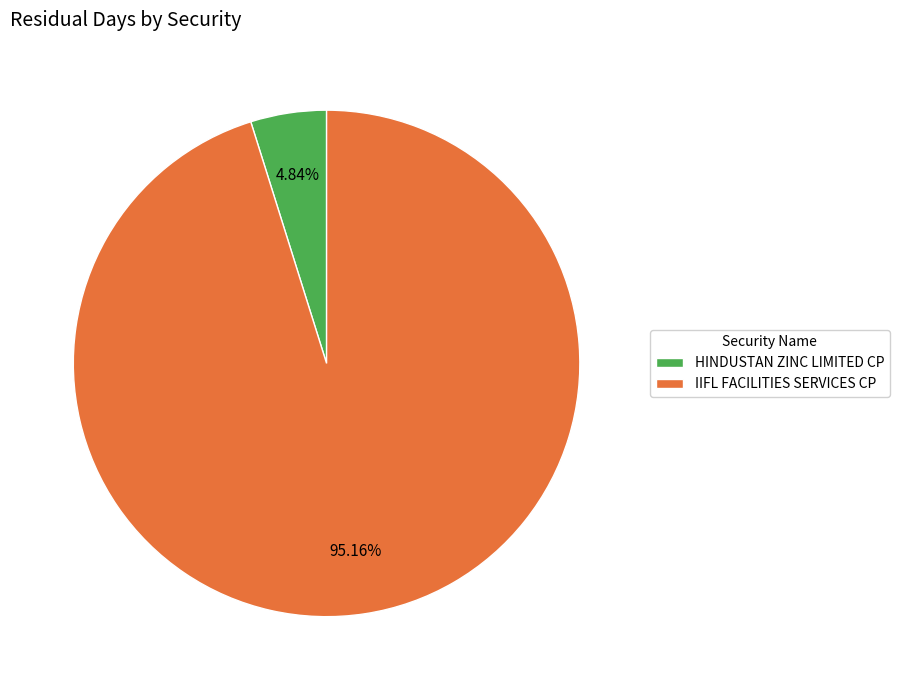

How much of the chart is everything except HINDUSTAN ZINC LIMITED CP?

95.2%